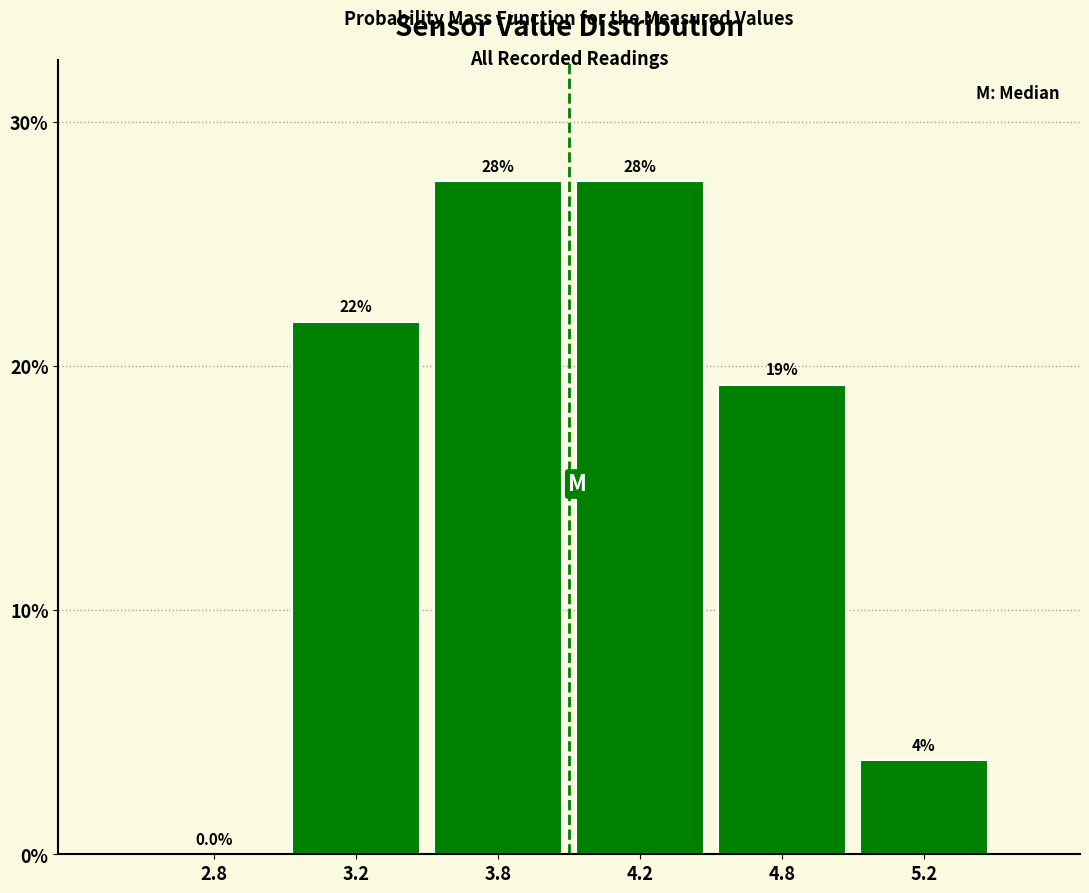

Are the bars horizontal?

No